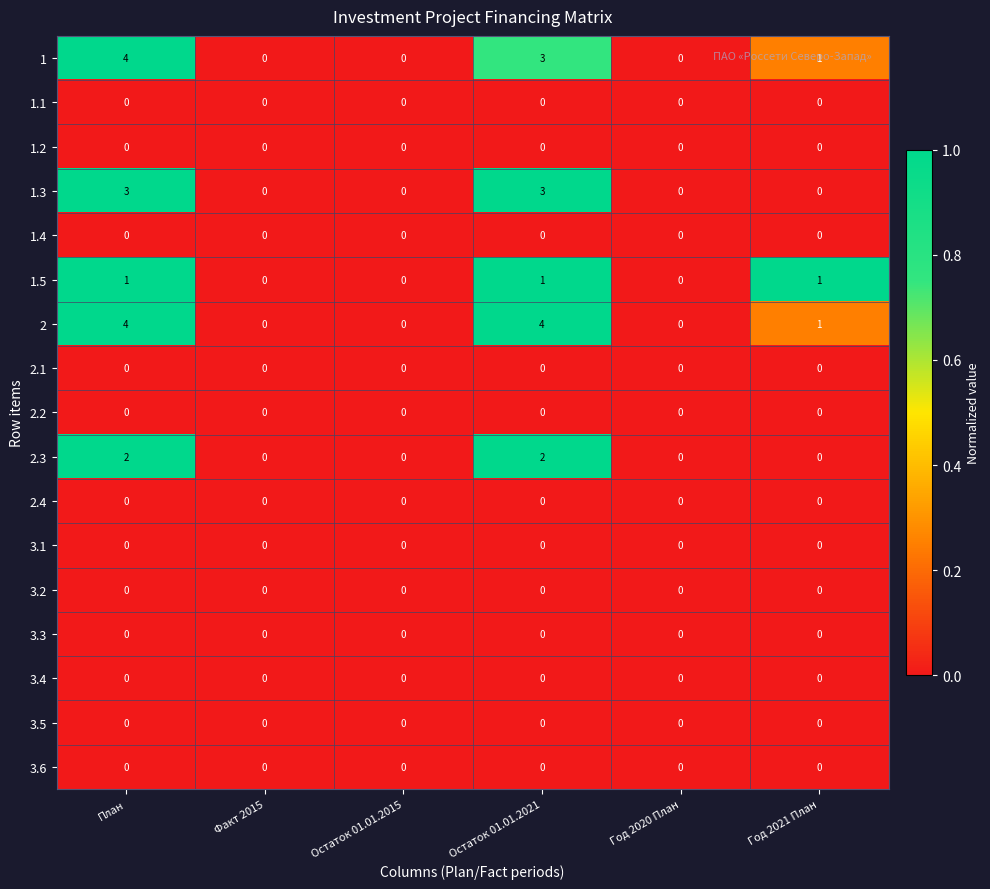

What is the maximum value shown in the chart?

4